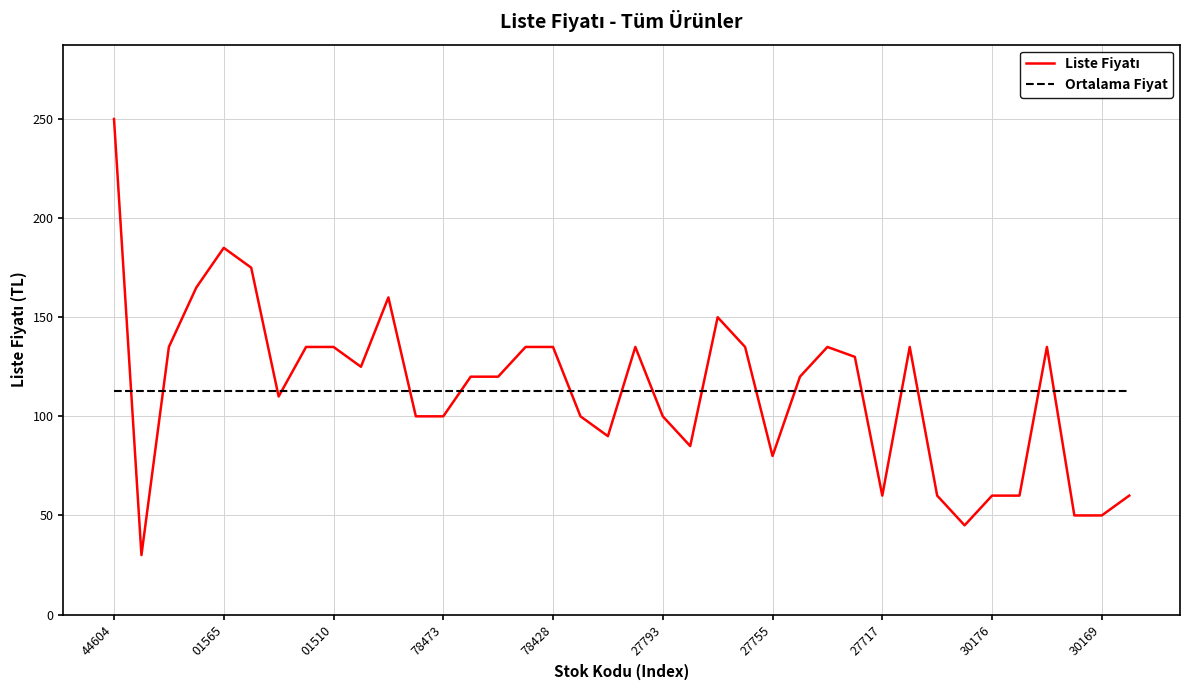

What is the maximum value for Ortalama Fiyat?

112.9